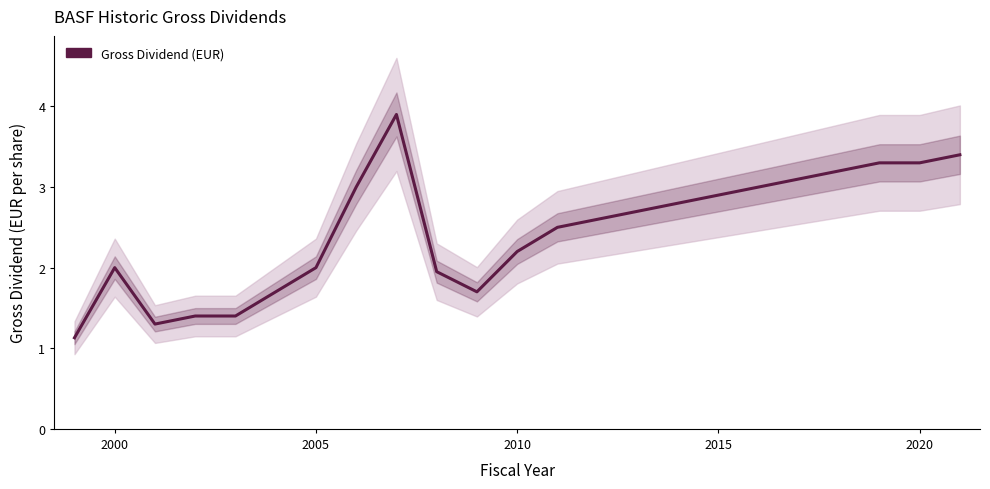

Where is the first local maximum?

2000